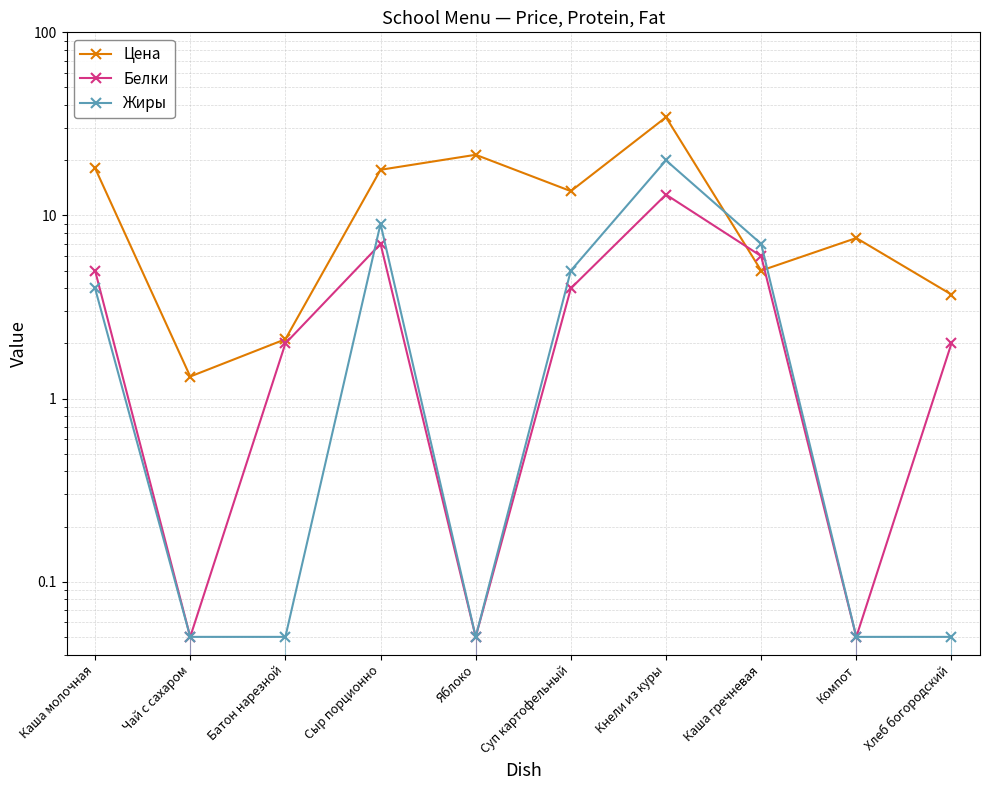

What is the highest value of the Белки series?

13.0